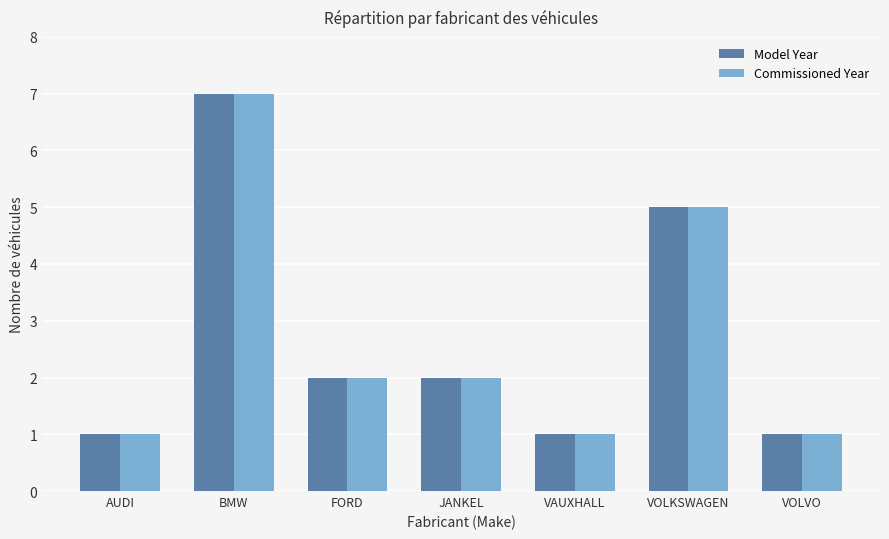

Are the bars grouped side by side (vs. stacked)?

Yes